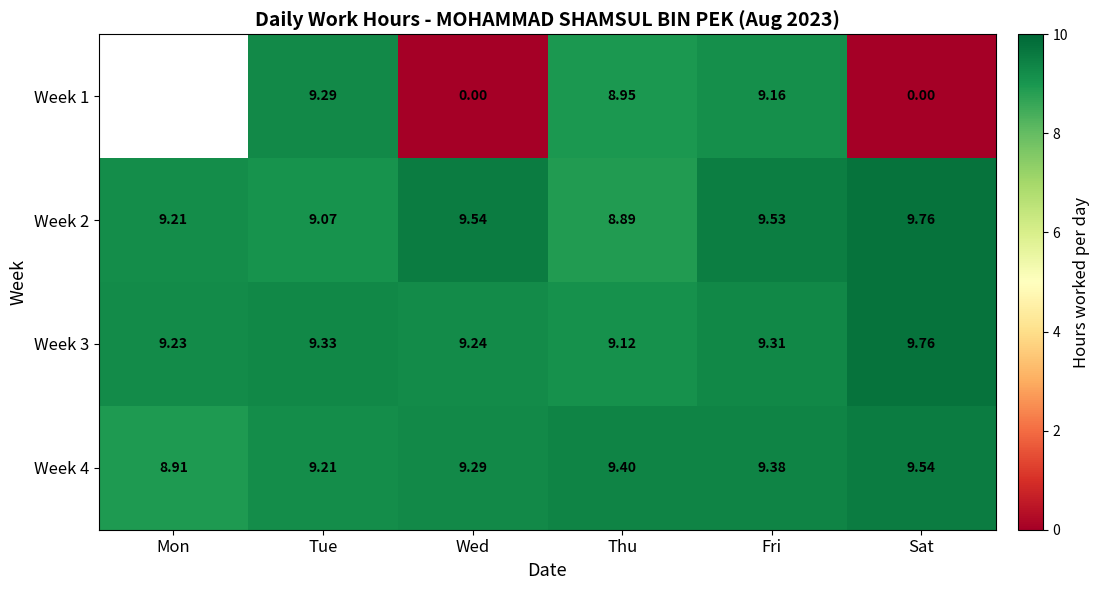

Which category has the highest value in the Week 4 series?

Sat